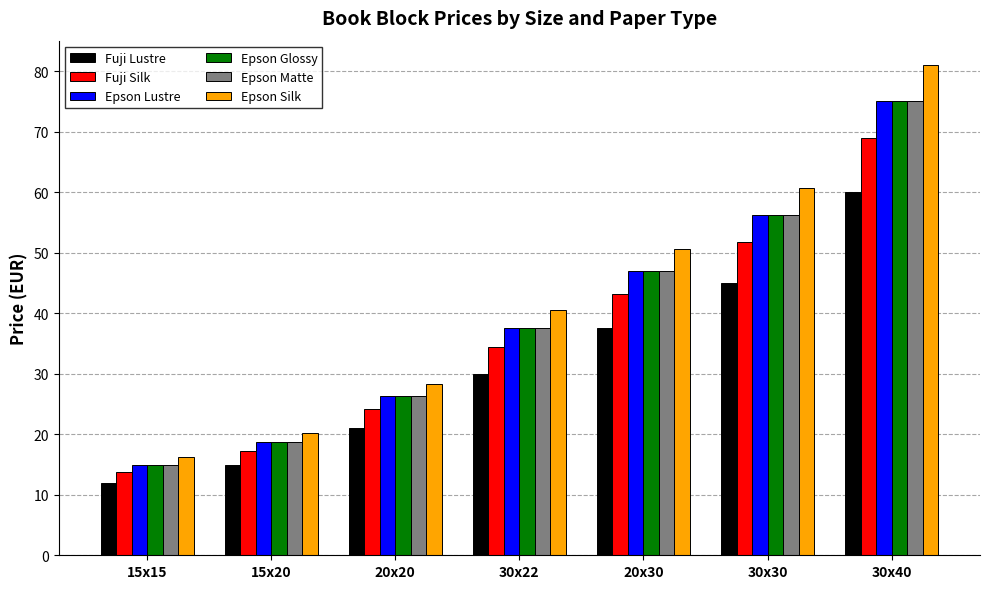

What is the sum of the Epson Lustre values at 30x22 and 20x20?

63.8